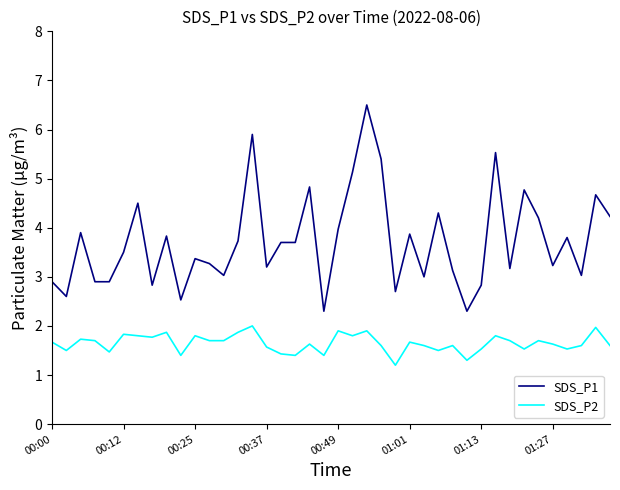

Which series has the widest spread of values?

SDS_P1